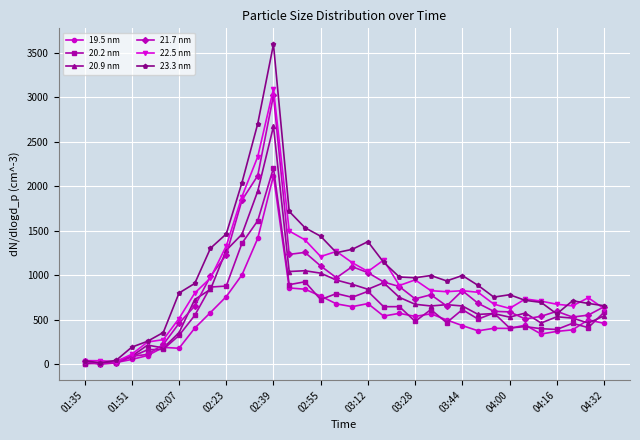

What are all the series names shown in the legend?

19.5 nm, 20.2 nm, 20.9 nm, 21.7 nm, 22.5 nm, 23.3 nm